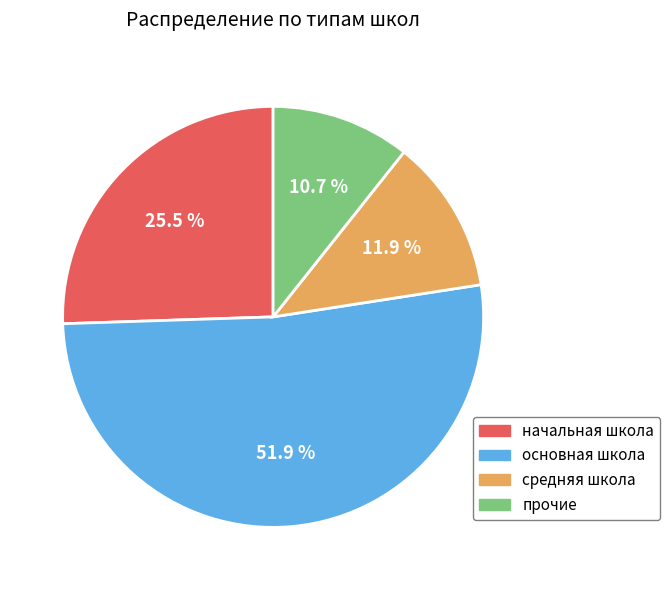

Do средняя школа and основная школа together represent more than half of the pie?

Yes